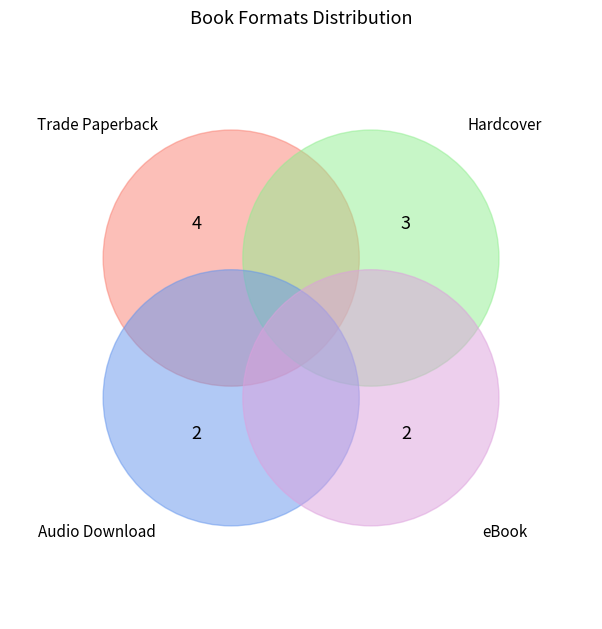

To the nearest percent, what is the combined percentage of eBook and Trade Paperback?

55%